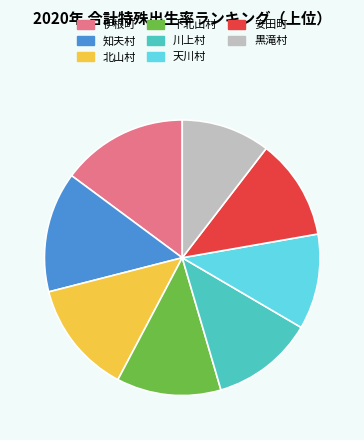

Is it true that 伊根町 is 15% of the pie?

True